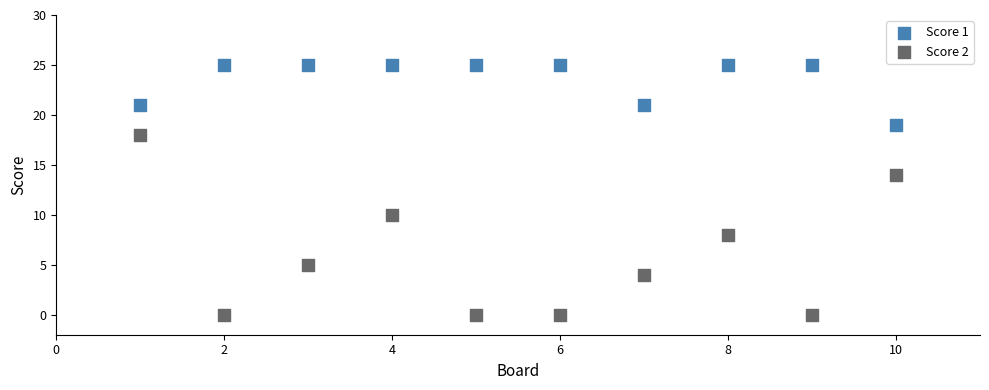

What are all the series names shown in the legend?

Score 1, Score 2